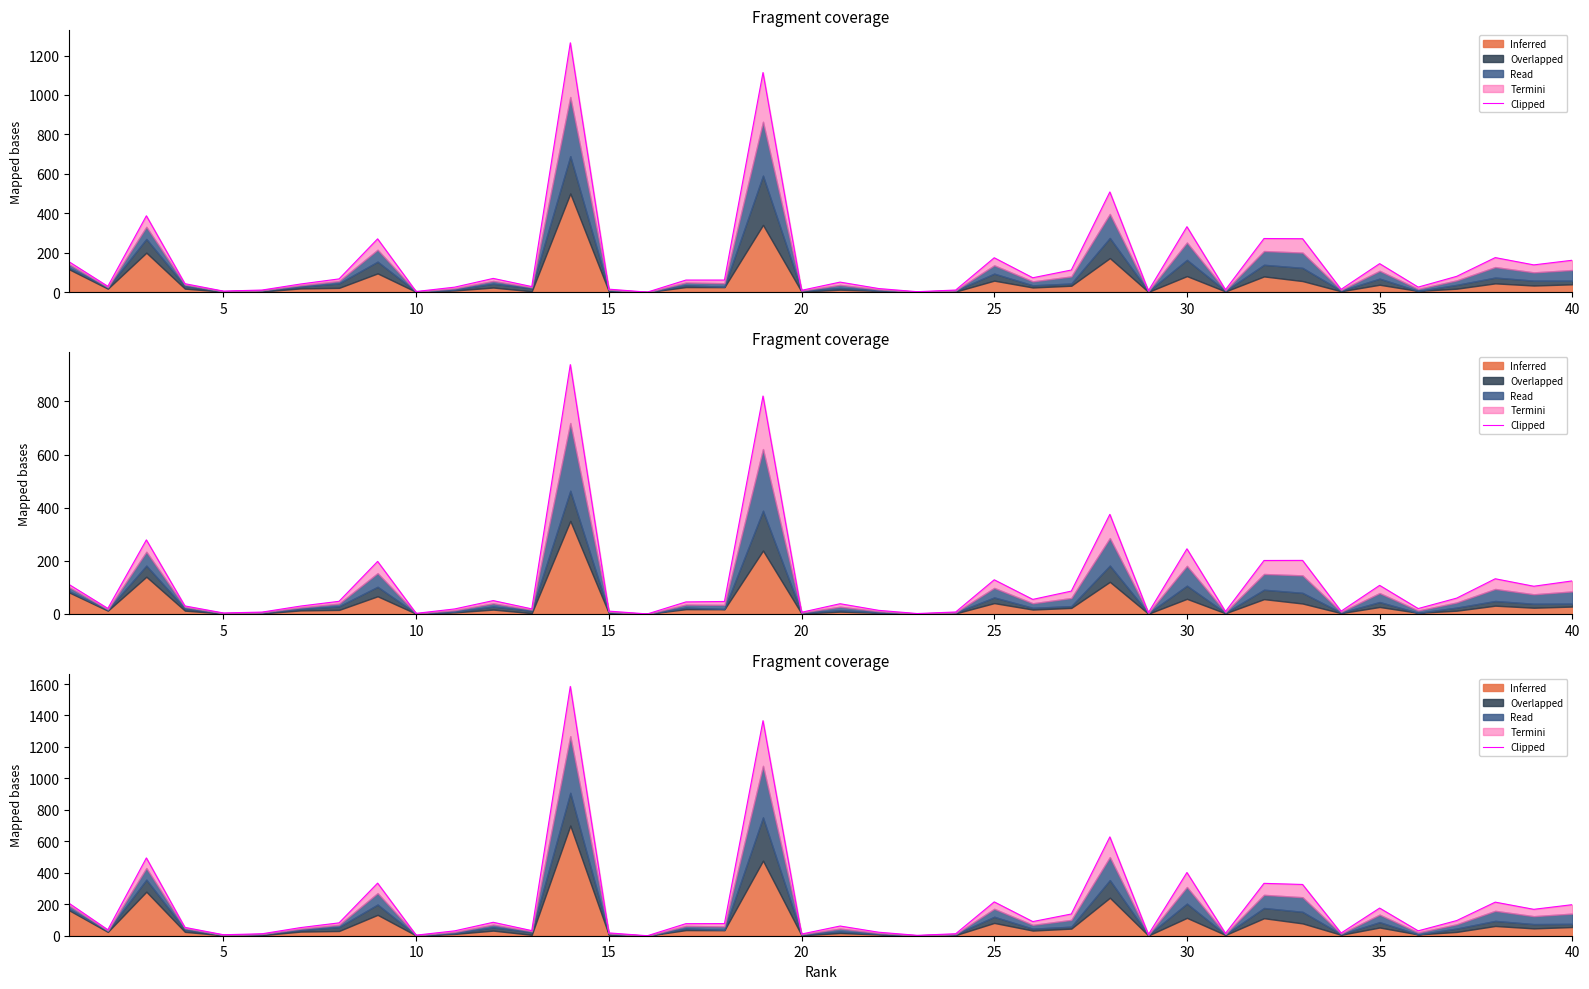

How many categories are shown in the chart?

40